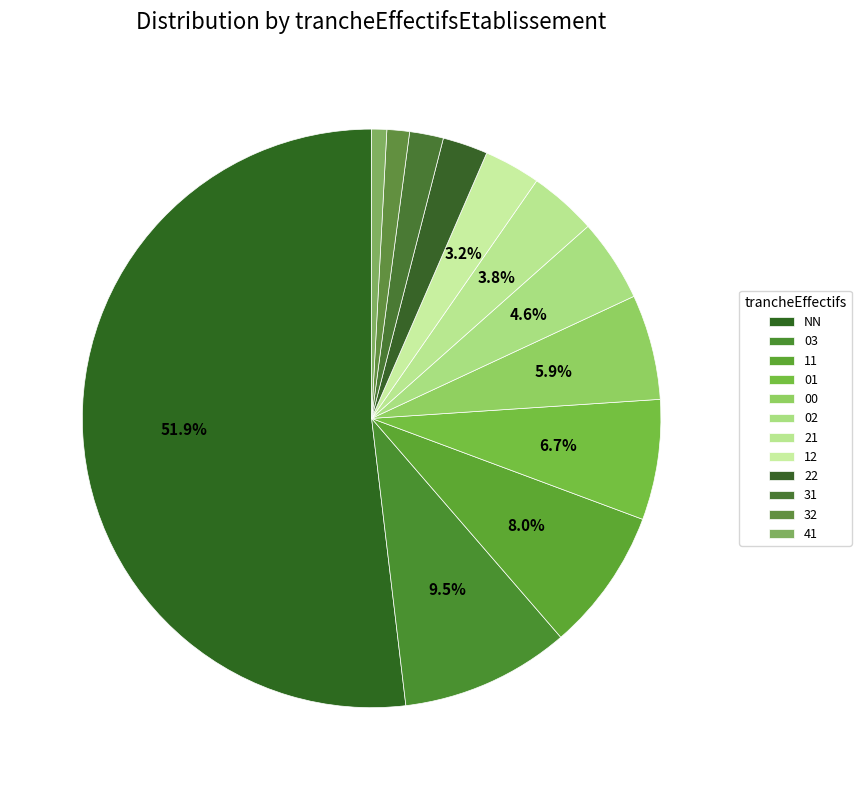

Between 02 and 41, which is larger?

02